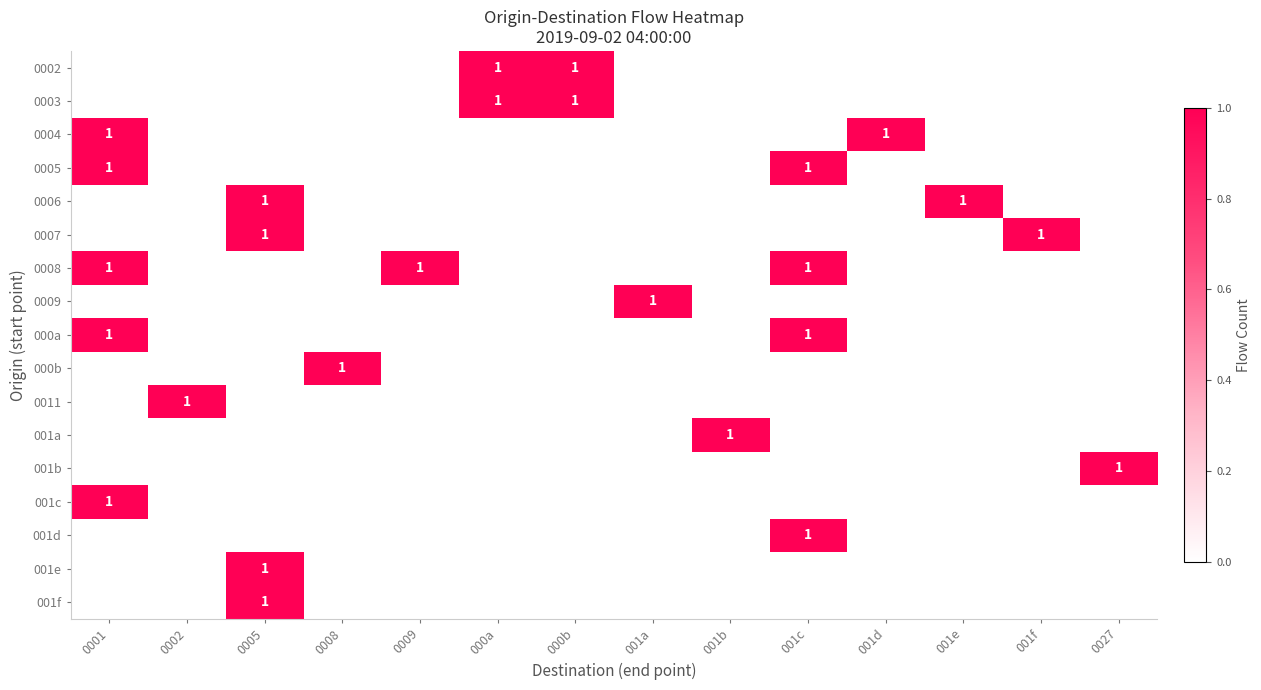

What is the sum of all 001c values?

1